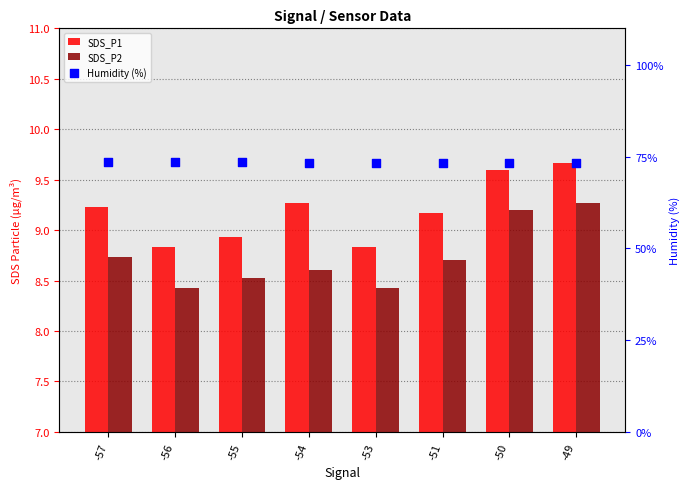

What are all the series names shown in the legend?

SDS_P1, SDS_P2, Humidity (%)